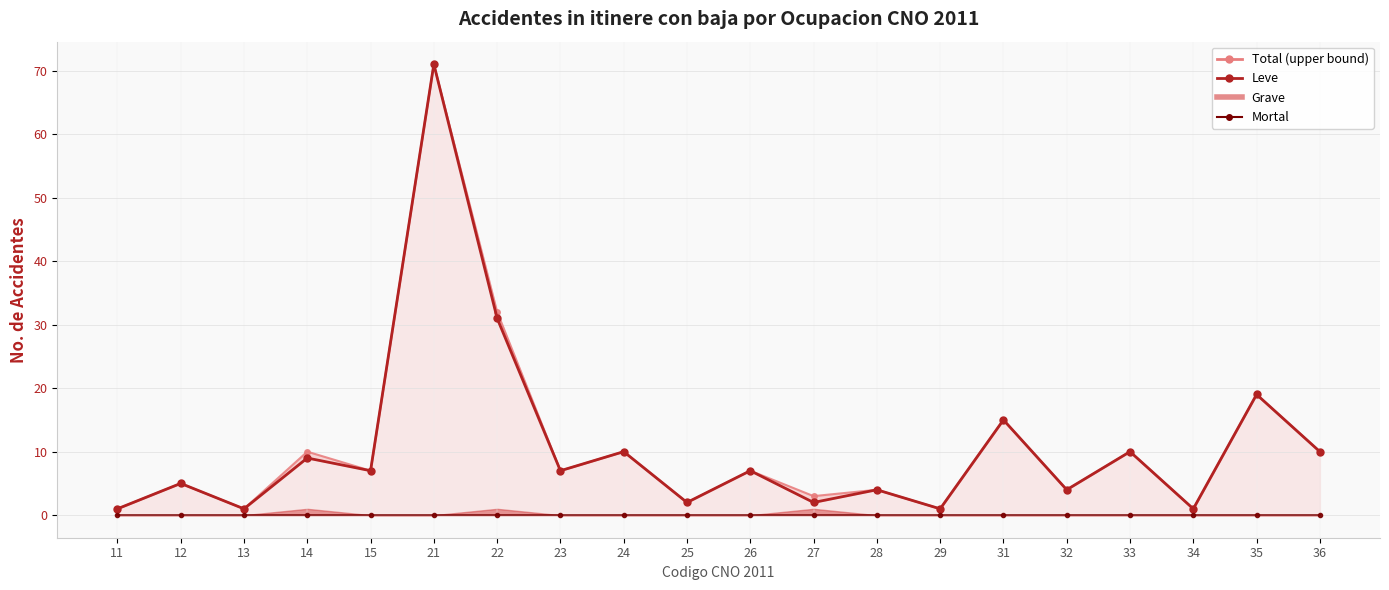

True or false: Total and Leve intersect in this chart.

False